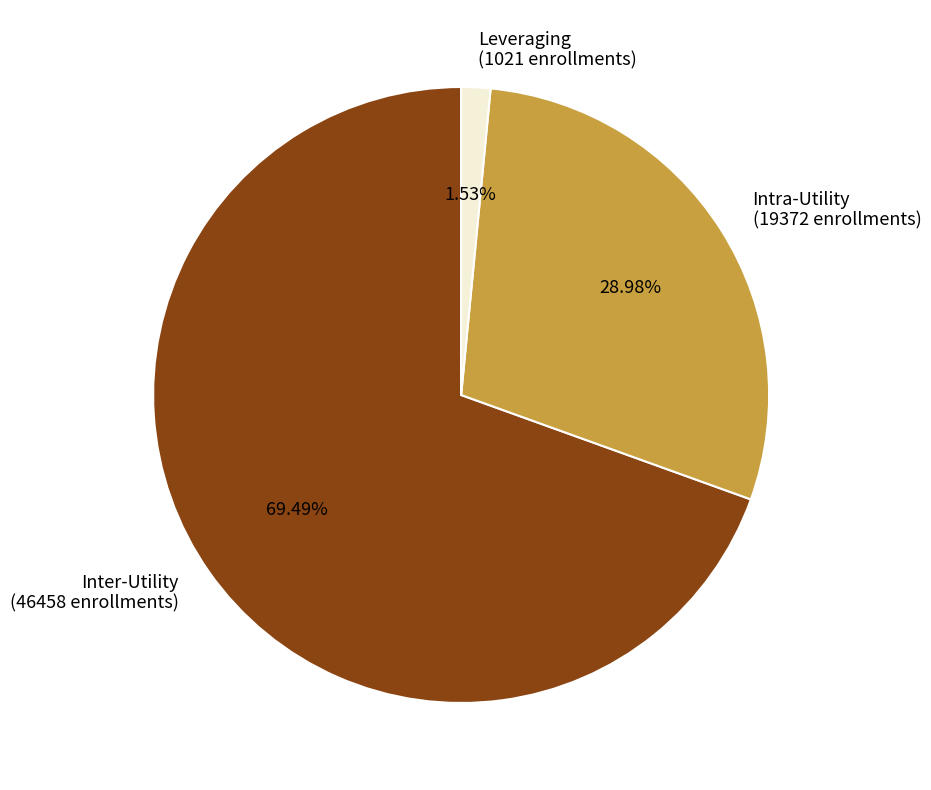

To the nearest percent, what is the difference between the largest and smallest slice percentages?

68%